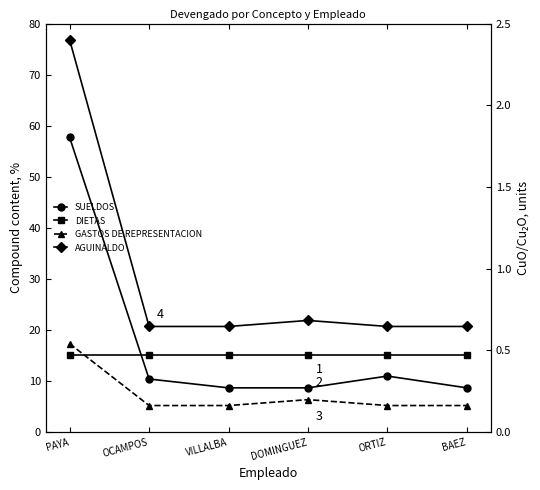

Reading left to right, what are all the values shown in this chart?

SUELDOS: PAYA=57.7	OCAMPOS=10.4	VILLALBA=8.7	DOMINGUEZ=8.7	ORTIZ=11.0	BAEZ=8.7
DIETAS: PAYA=15.0	OCAMPOS=15.0	VILLALBA=15.0	DOMINGUEZ=15.0	ORTIZ=15.0	BAEZ=15.0
GASTOS DE REPRESENTACION: PAYA=17.3	OCAMPOS=5.2	VILLALBA=5.2	DOMINGUEZ=6.3	ORTIZ=5.2	BAEZ=5.2
AGUINALDO: PAYA=2.4	OCAMPOS=0.6	VILLALBA=0.6	DOMINGUEZ=0.7	ORTIZ=0.6	BAEZ=0.6